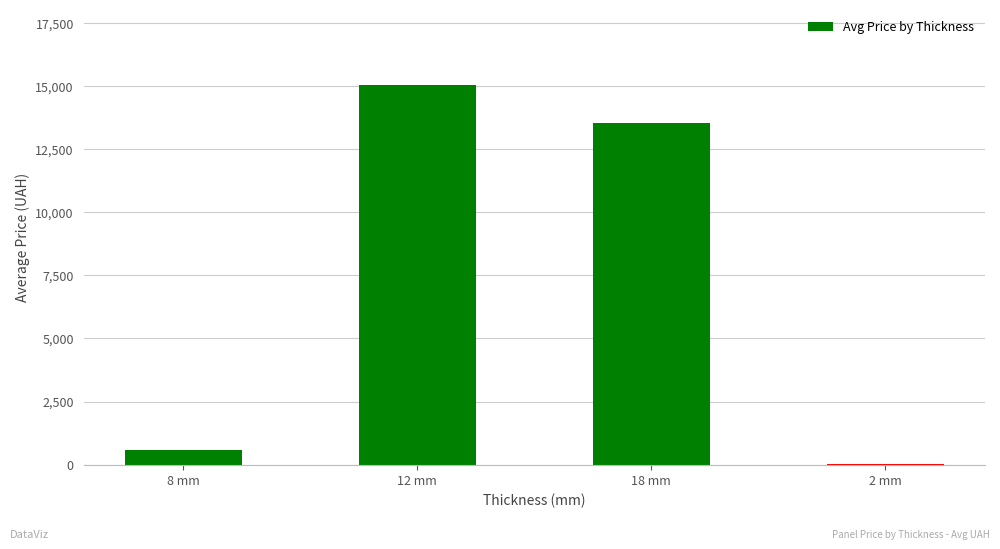

How many values exceed 13537?

2